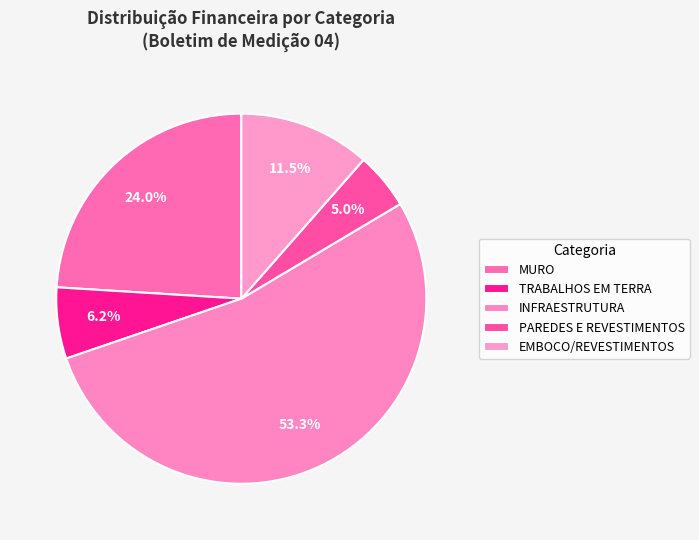

Does any single category account for the majority?

Yes